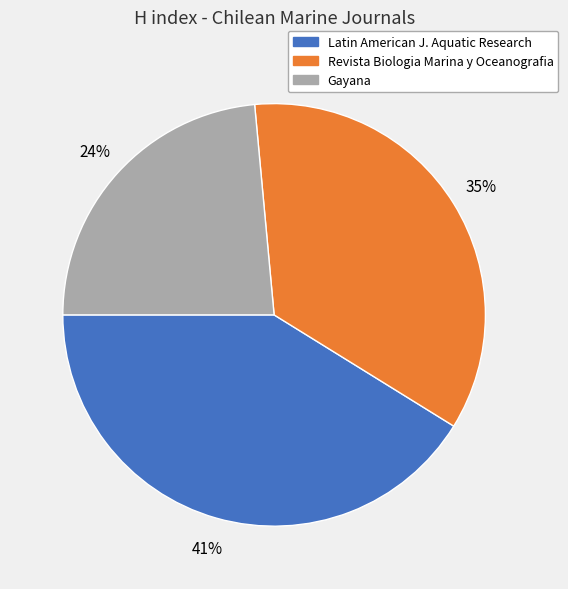

Between Revista Biologia Marina y Oceanografia and Latin American J. Aquatic Research, which is larger?

Latin American J. Aquatic Research